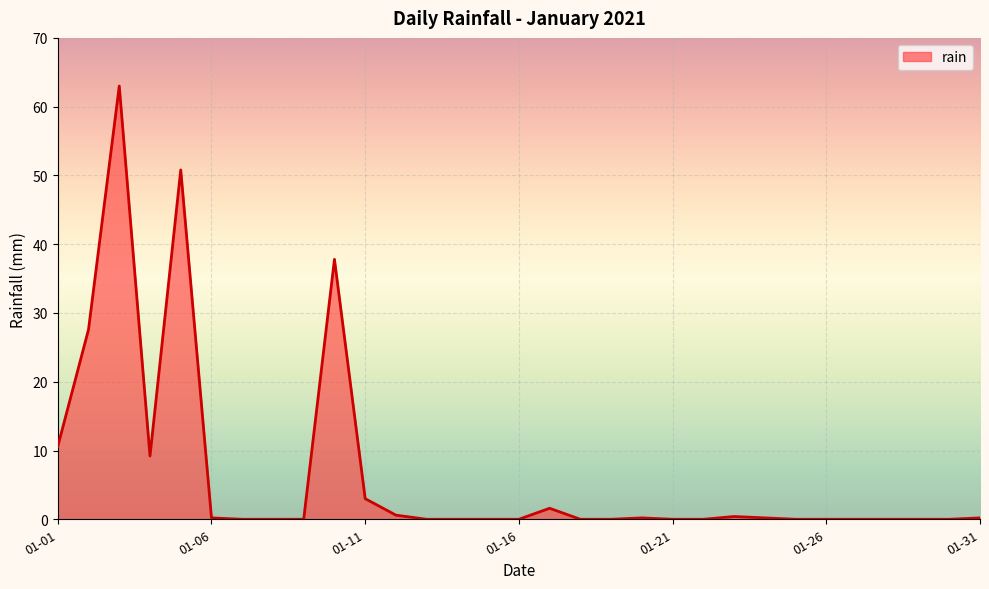

What is the difference between the maximum and minimum values?

63.0